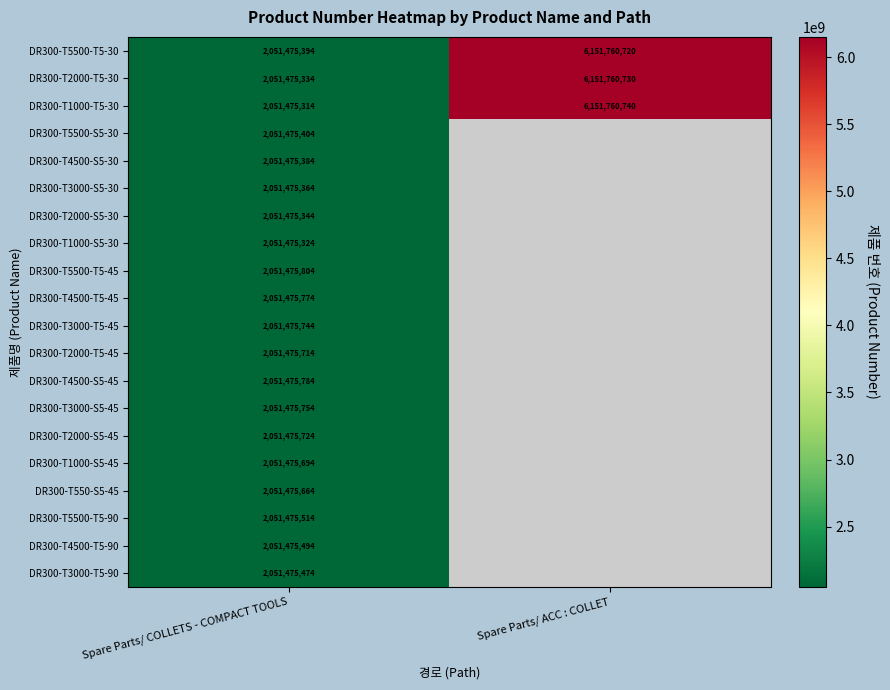

At Spare Parts/ COLLETS - COMPACT TOOLS, list the series in order from largest to smallest.

DR300-T5500-T5-45, DR300-T4500-S5-45, DR300-T4500-T5-45, DR300-T3000-S5-45, DR300-T3000-T5-45, DR300-T2000-S5-45, DR300-T2000-T5-45, DR300-T1000-S5-45, DR300-T550-S5-45, DR300-T5500-T5-90, DR300-T4500-T5-90, DR300-T3000-T5-90, DR300-T5500-S5-30, DR300-T5500-T5-30, DR300-T4500-S5-30, DR300-T3000-S5-30, DR300-T2000-S5-30, DR300-T2000-T5-30, DR300-T1000-S5-30, DR300-T1000-T5-30